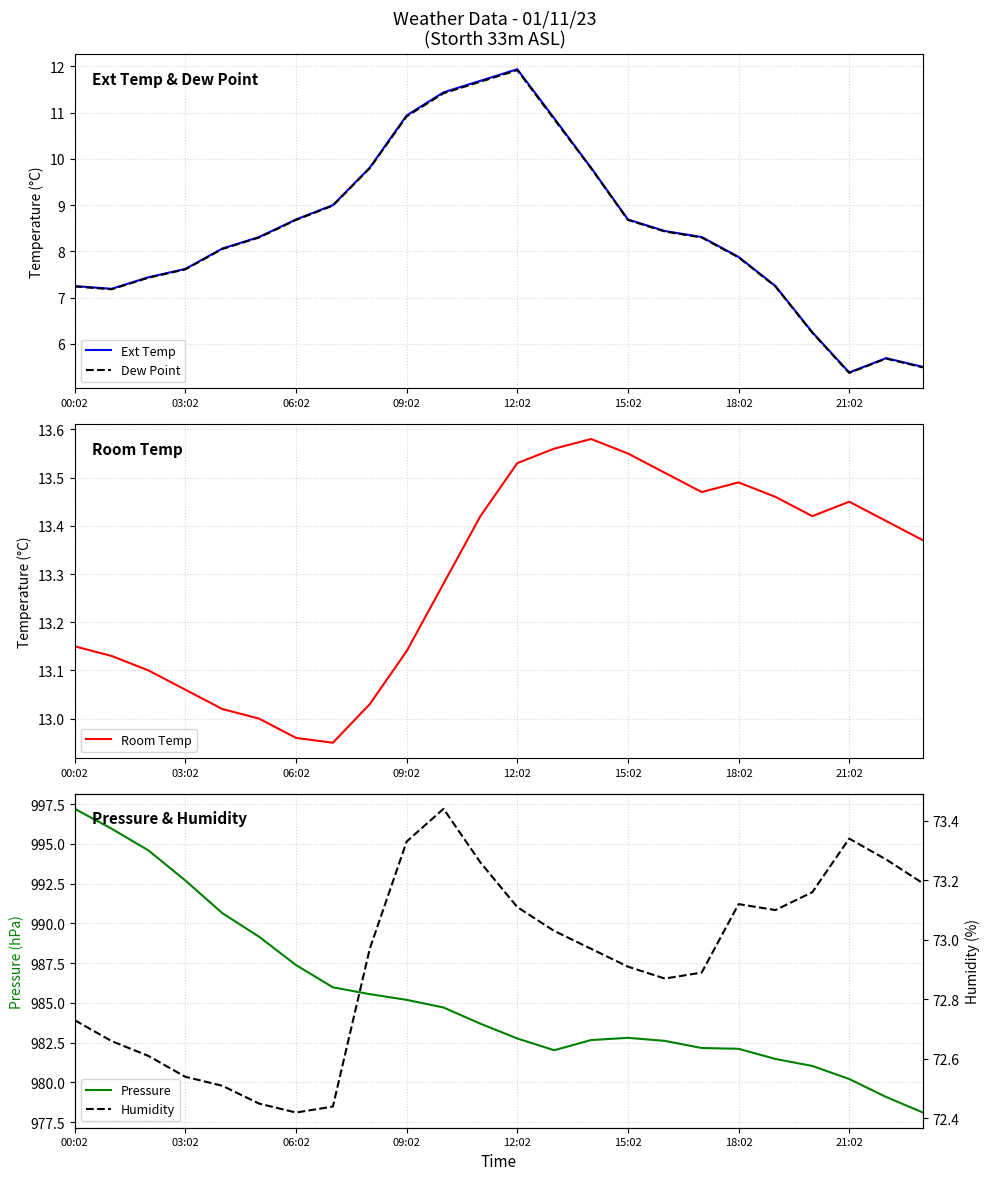

What is the minimum value for Ext Temp?

5.4